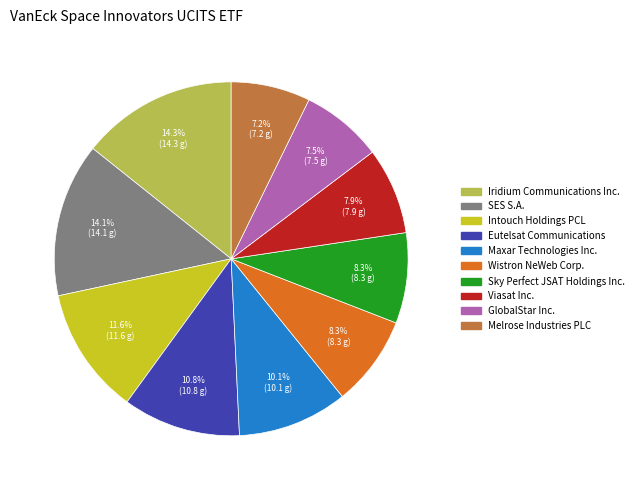

Between Iridium Communications Inc. and GlobalStar Inc., which is larger?

Iridium Communications Inc.